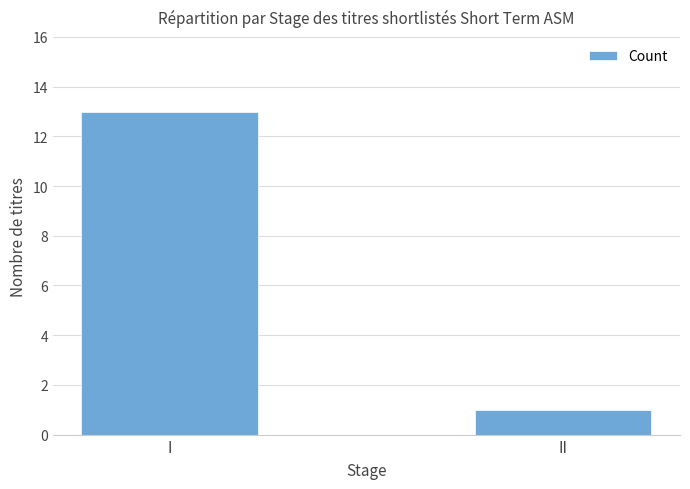

Which has a higher value, I or II?

I